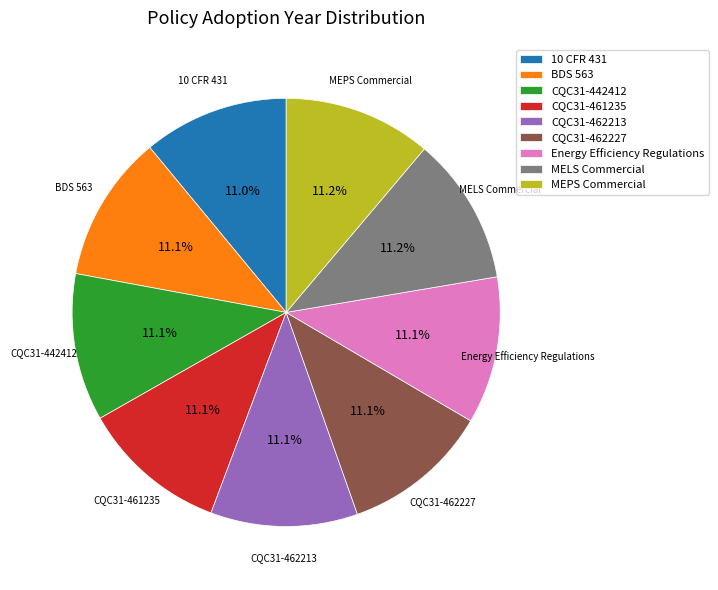

Approximately how many times larger is the value at CQC31-461235 compared to MELS Commercial?

1.0